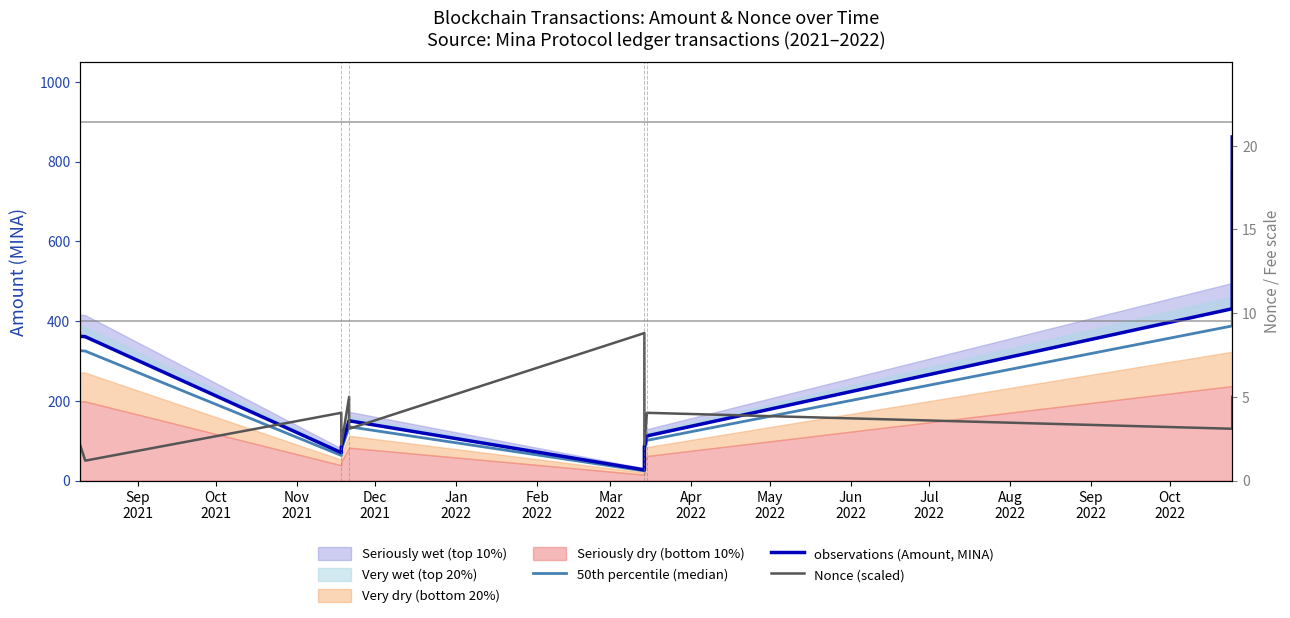

What is the value of the observations (Amount, MINA) point at the 8th from the left?

85.3